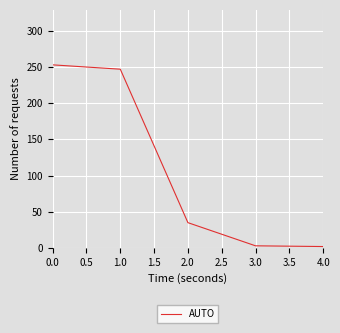

What is the difference between the maximum and minimum values?

251